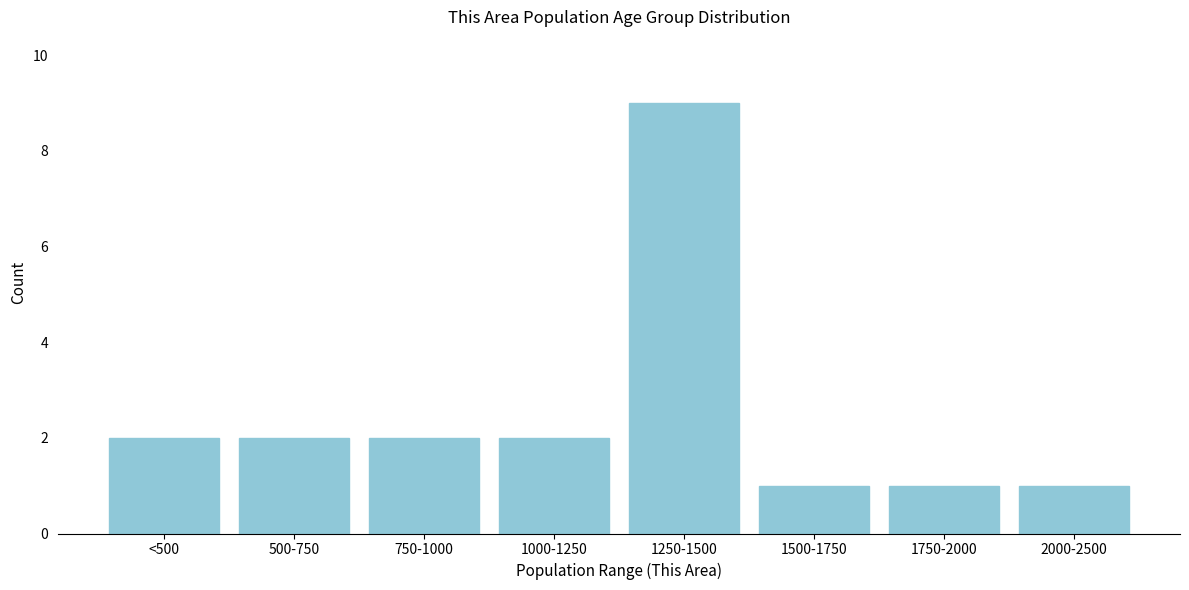

Reading left to right, extract all data points from this chart.

<500=2	500-750=2	750-1000=2	1000-1250=2	1250-1500=9	1500-1750=1	1750-2000=1	2000-2500=1